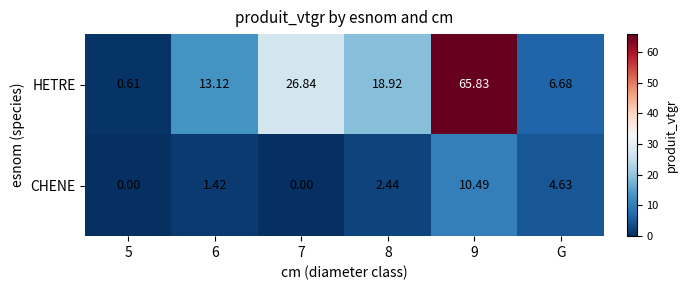

Which series changed the most between 5 and 7?

HETRE